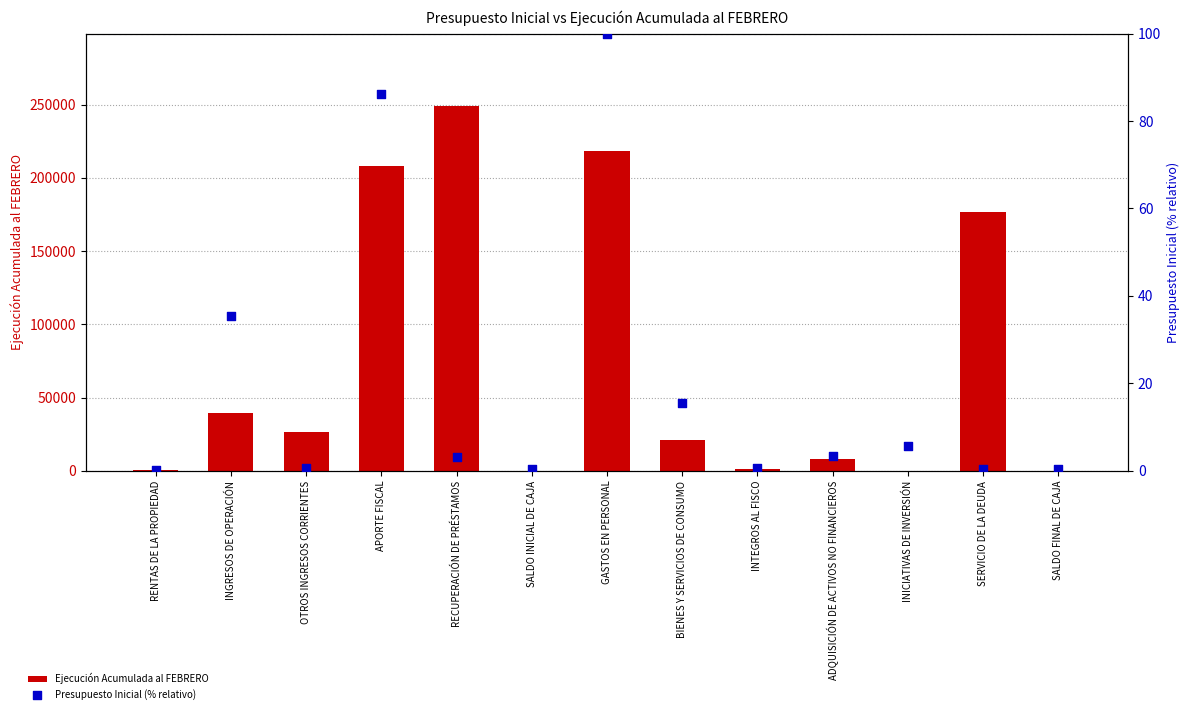

Which series has the largest total across all categories?

Ejecución Acumulada al FEBRERO